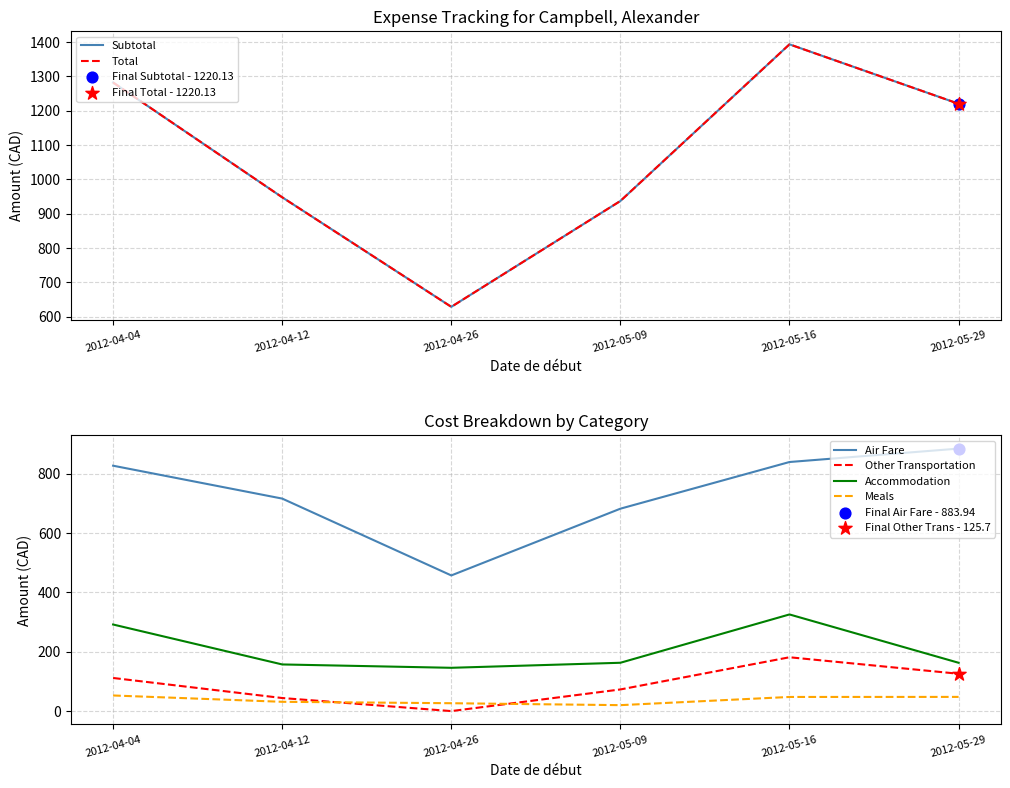

Is the value of Other Transportation at 2012-05-29 greater than the value of Accommodation at 2012-04-04?

No